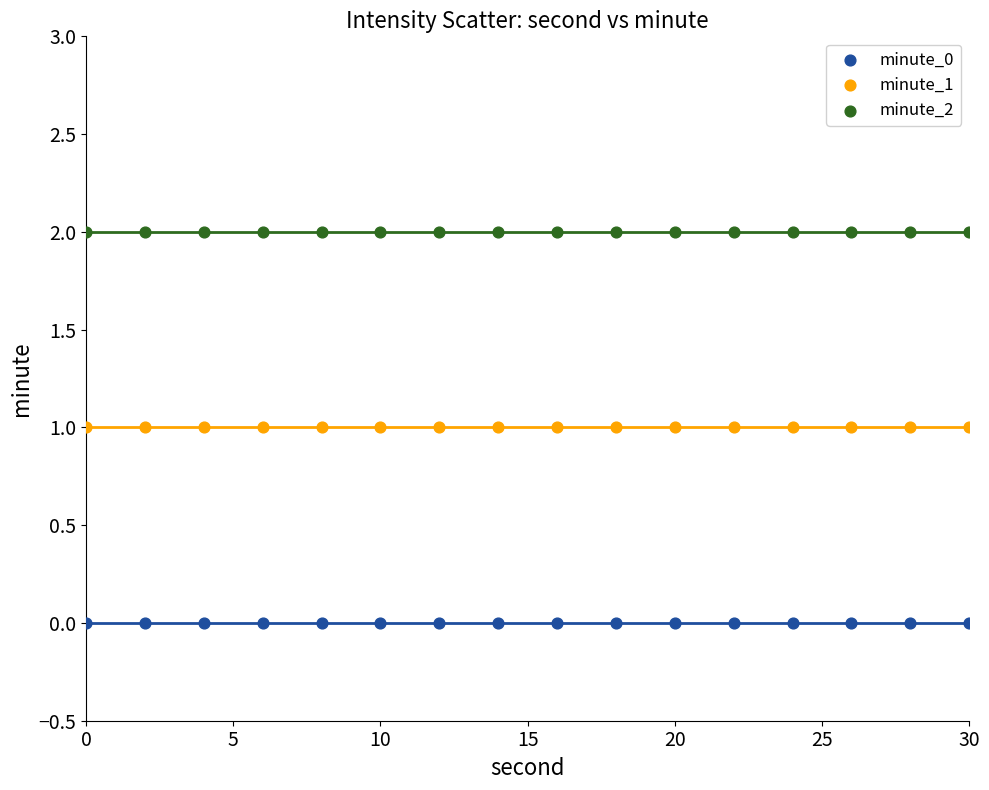

What are all the series names shown in the legend?

minute_0, minute_1, minute_2